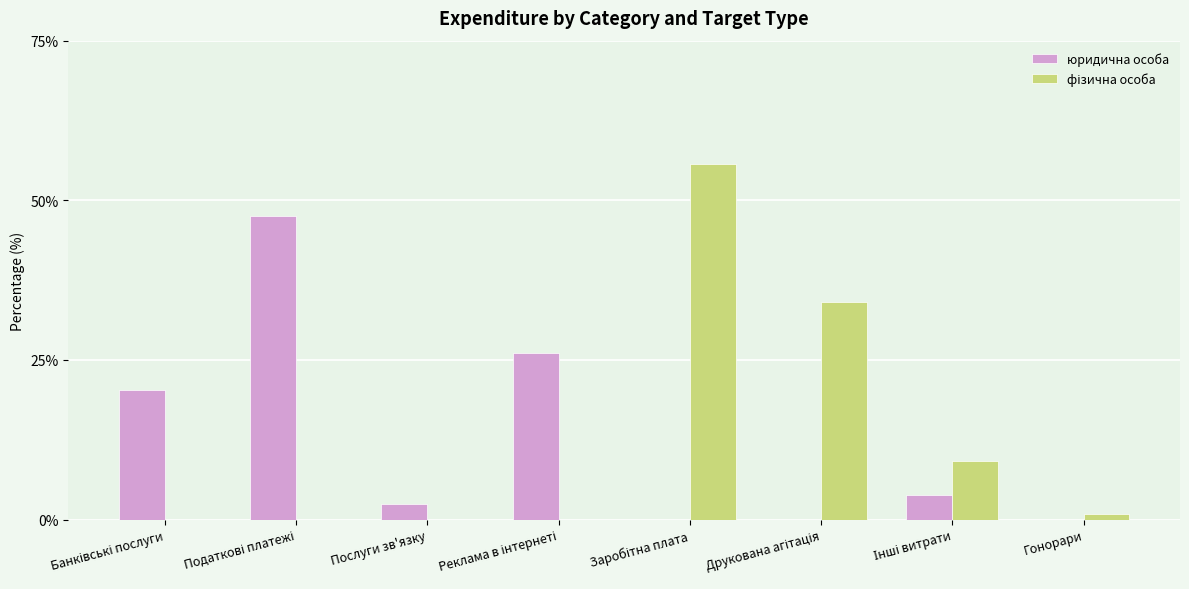

What is the maximum value for юридична особа?

47.5